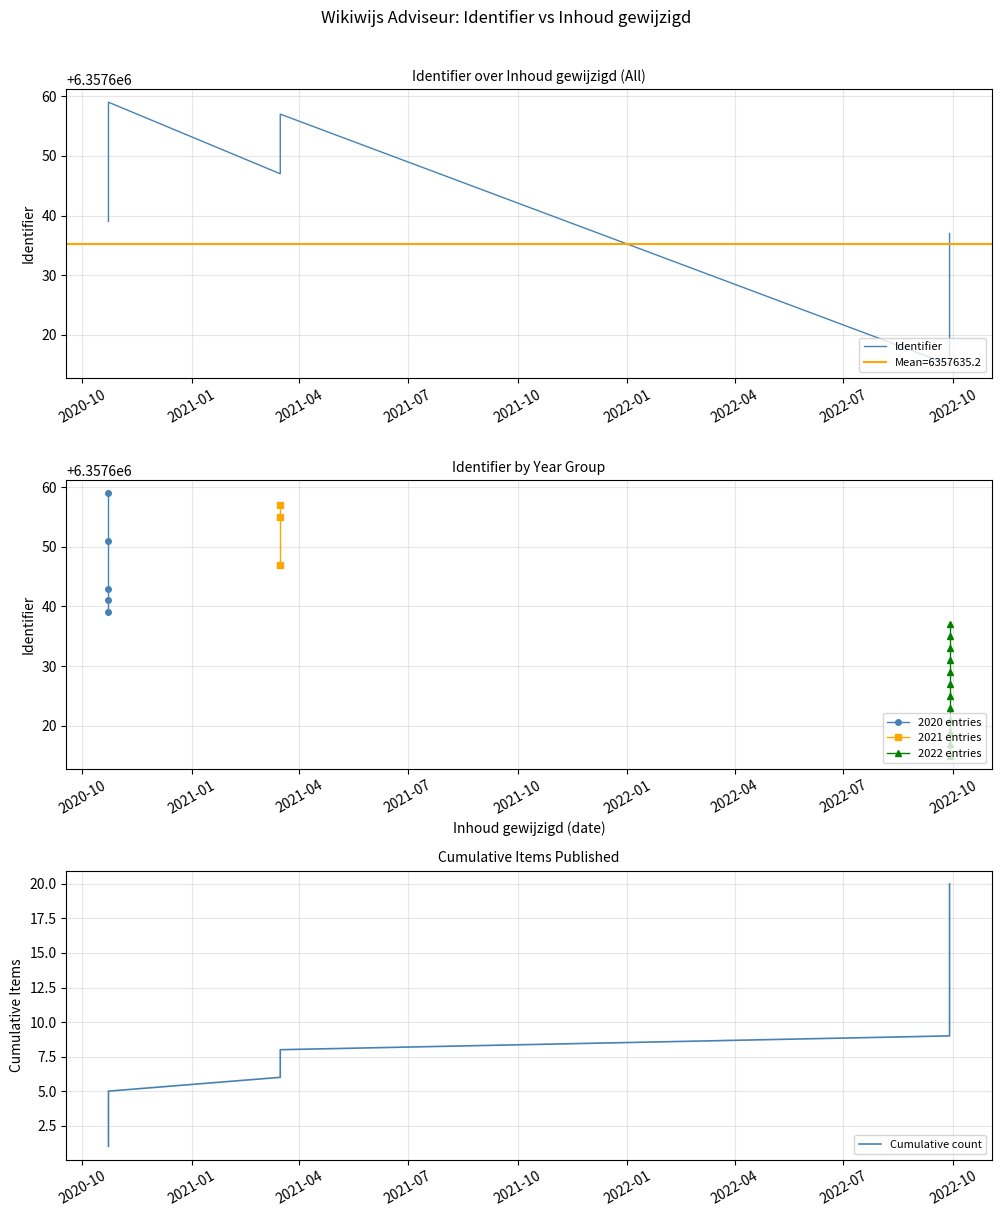

At which category does the chart reach its minimum across all series?

2022-09-28